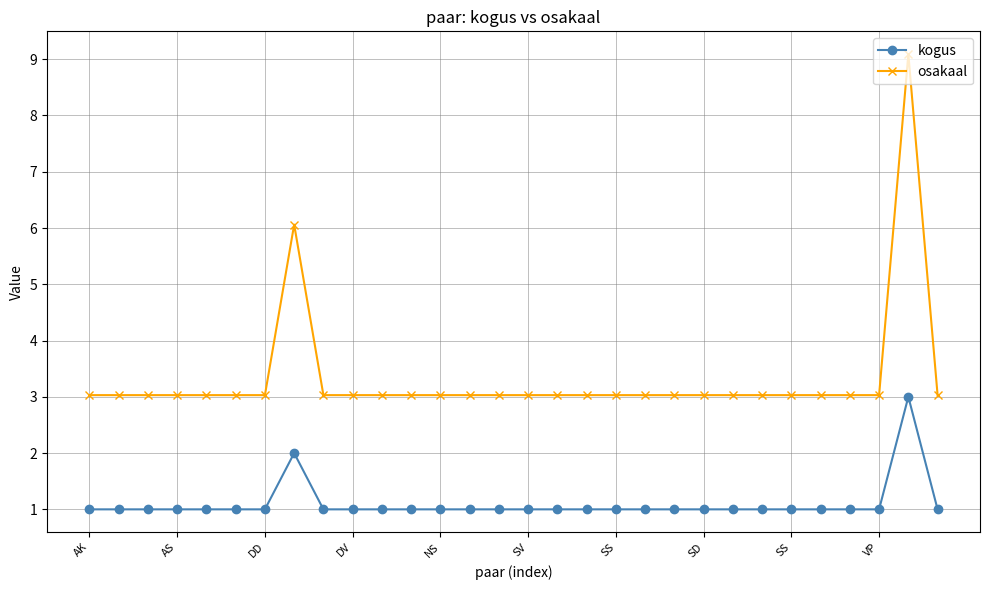

List the series in order of their overall mean, lowest first.

kogus, osakaal